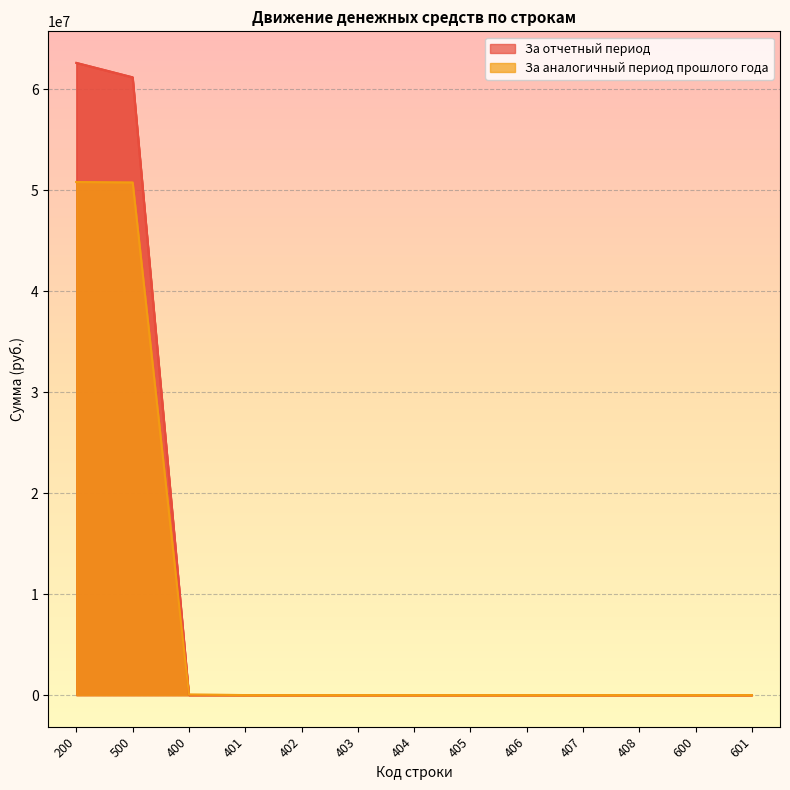

How many values in the За аналогичный период прошлого года series exceed 0?

3